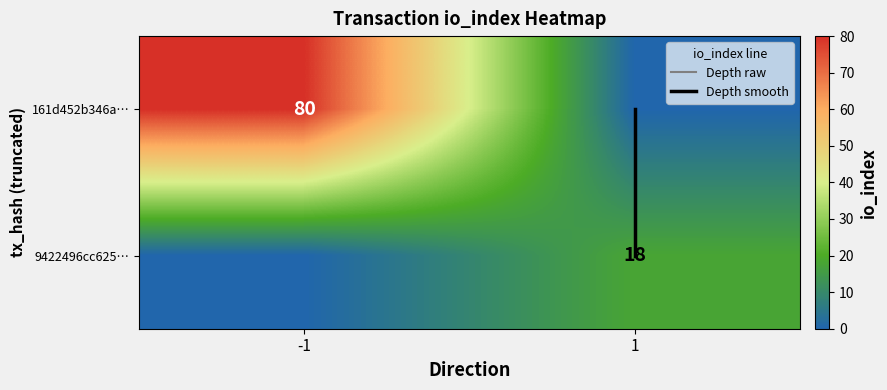

What is the sum of all Depth smooth values?

1